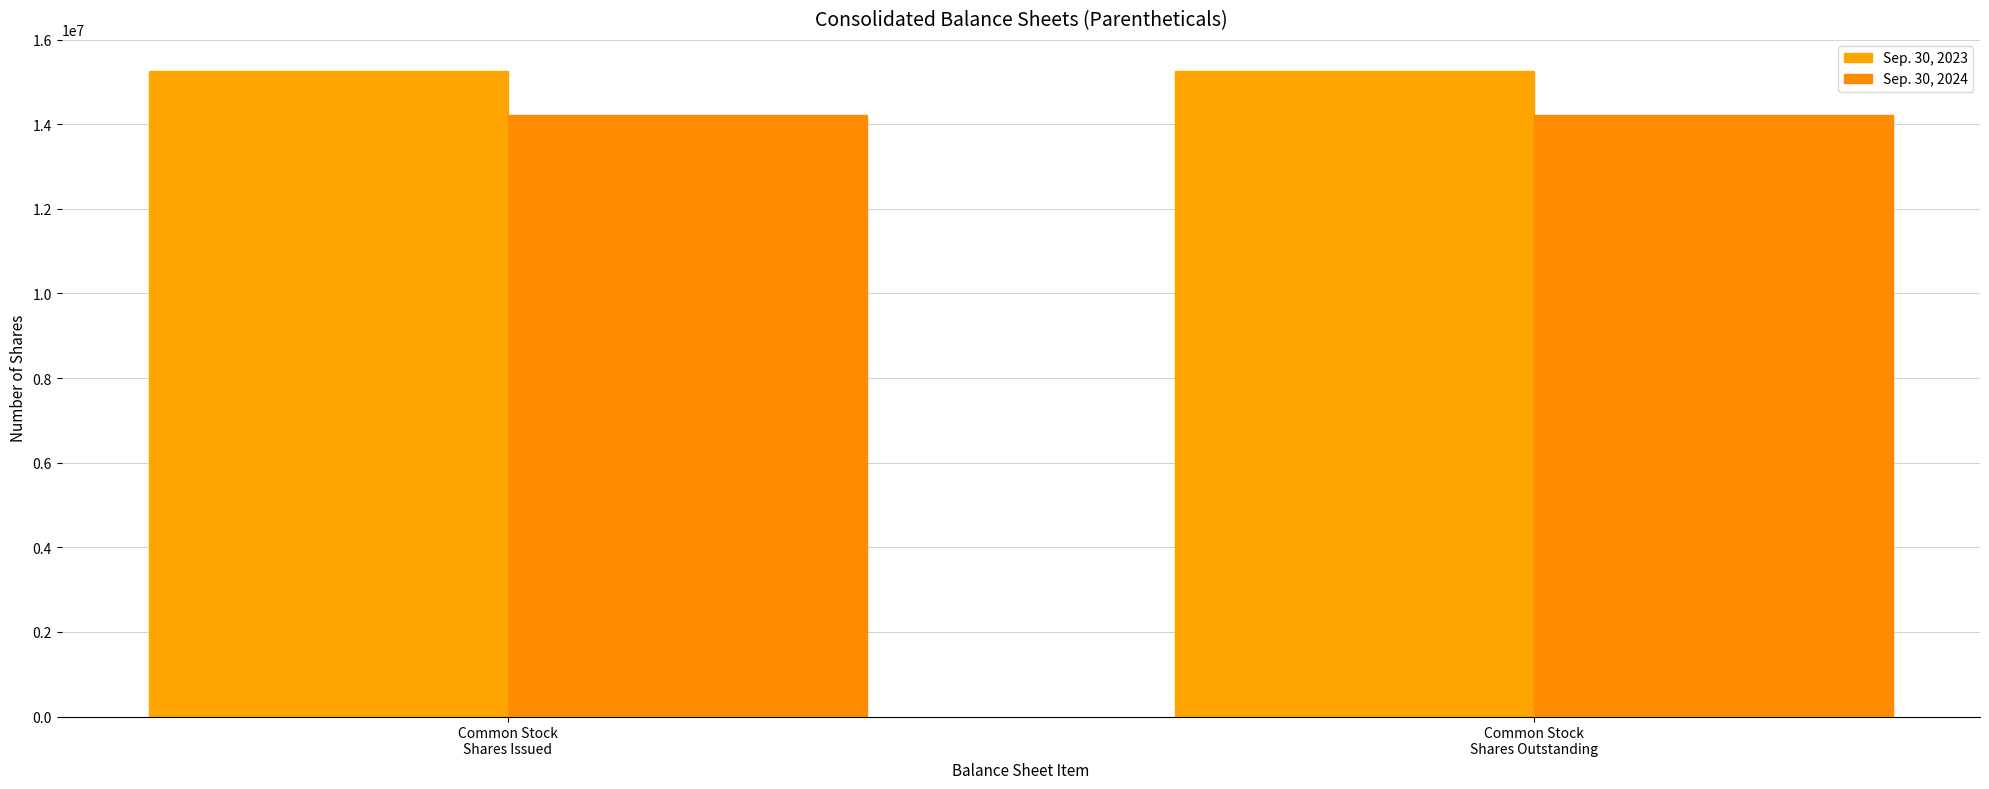

List the series in order of their overall mean, lowest first.

Sep. 30, 2024, Sep. 30, 2023